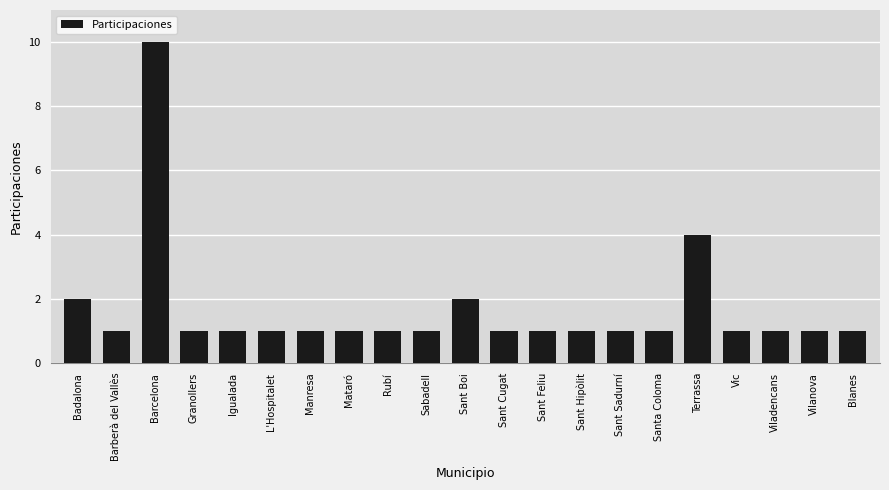

What is the change in value from Sant Sadurní to Terrassa?

+3